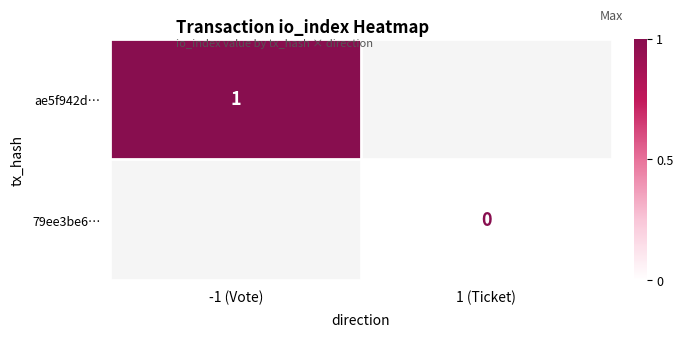

Is the value of 79ee3be6… at 1 (Ticket) greater than the value of ae5f942d… at -1 (Vote)?

No